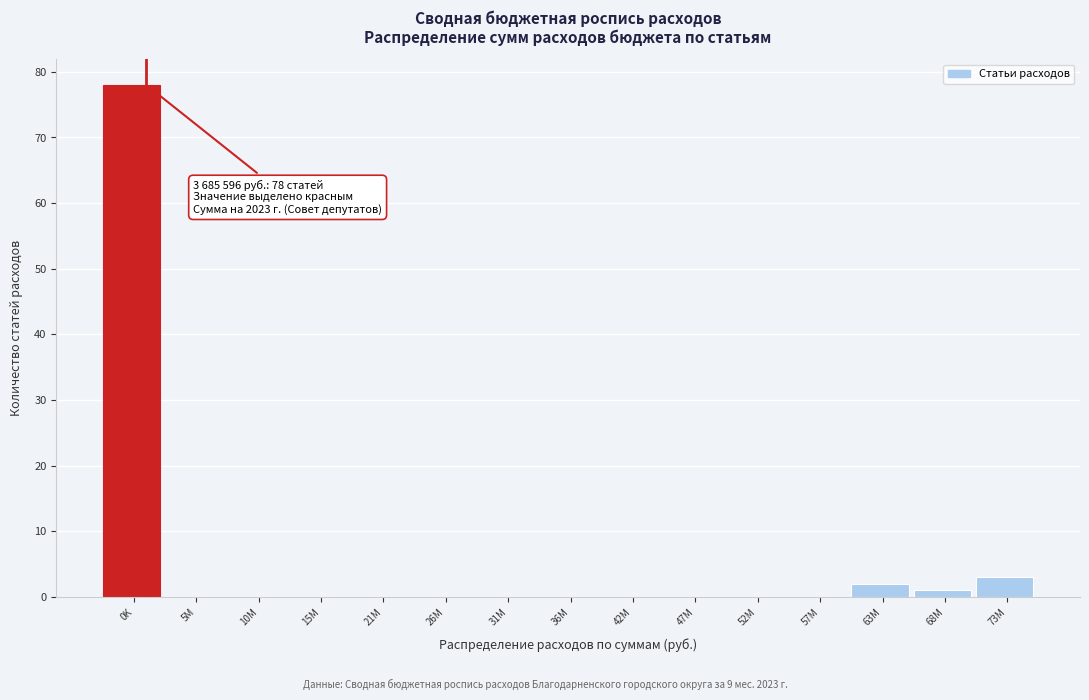

Reading left to right, extract all data points from this chart.

0K=78	5M=0	10M=0	15M=0	21M=0	26M=0	31M=0	36M=0	42M=0	47M=0	52M=0	57M=0	63M=2	68M=1	73M=3